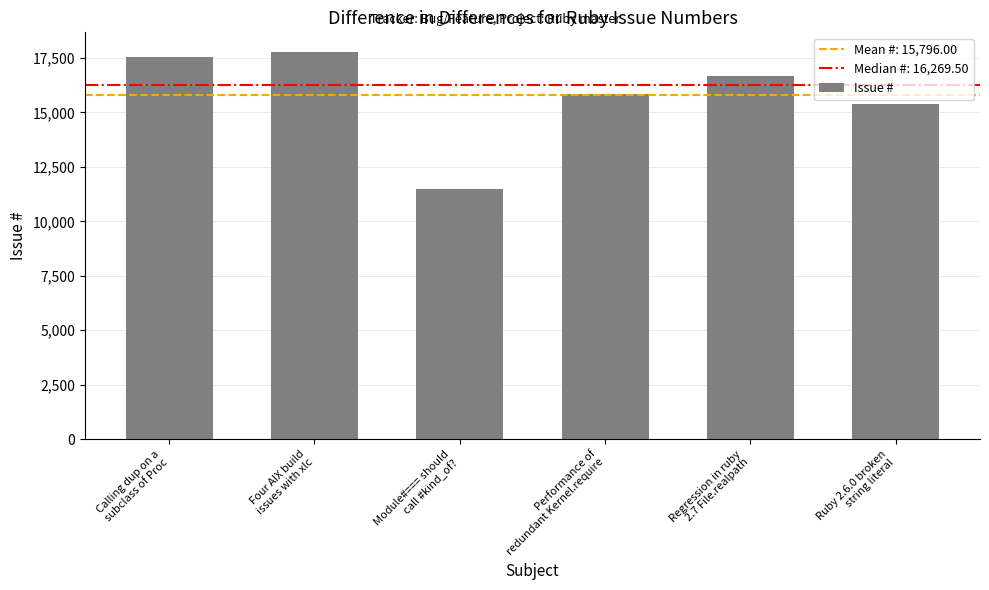

Which has a higher value, Module#=== should
call #kind_of? or Ruby 2.6.0 broken
string literal?

Ruby 2.6.0 broken
string literal